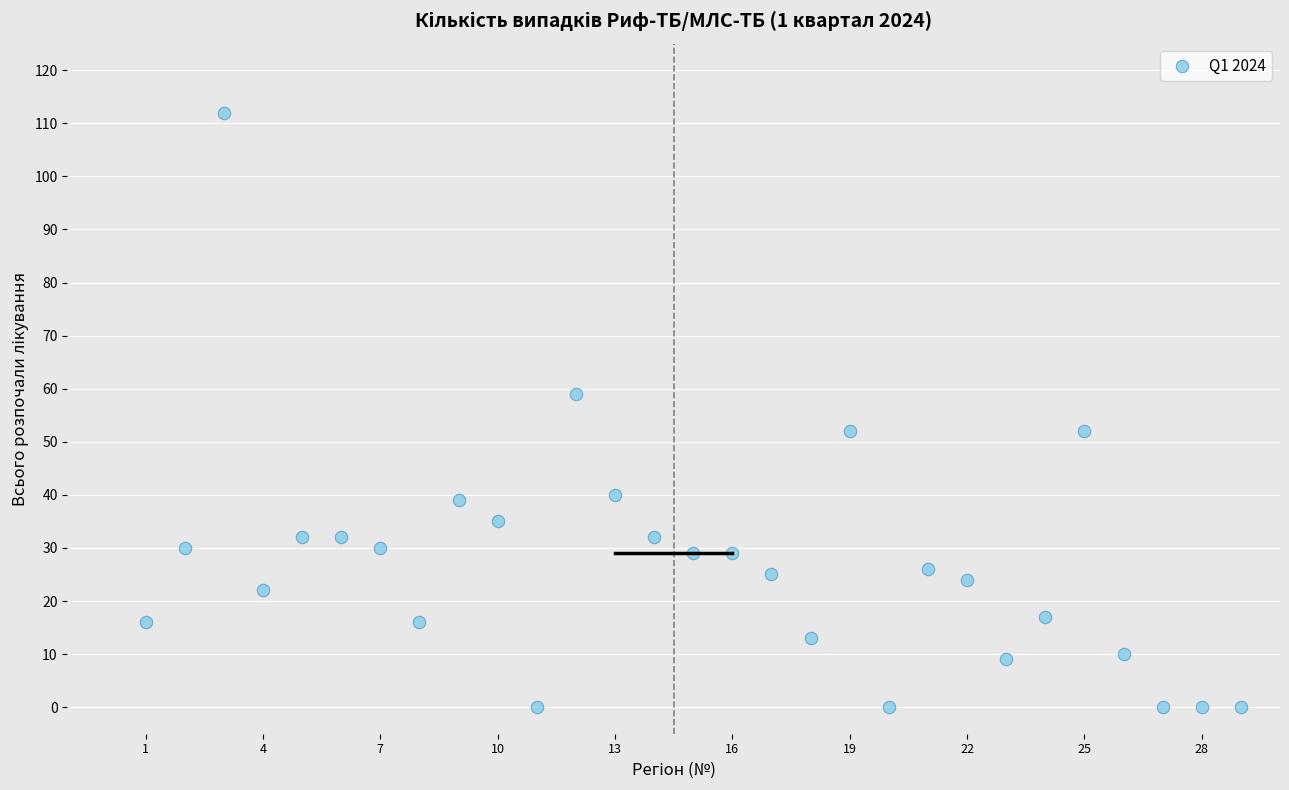

What is the range of Y values (max minus min)?

112